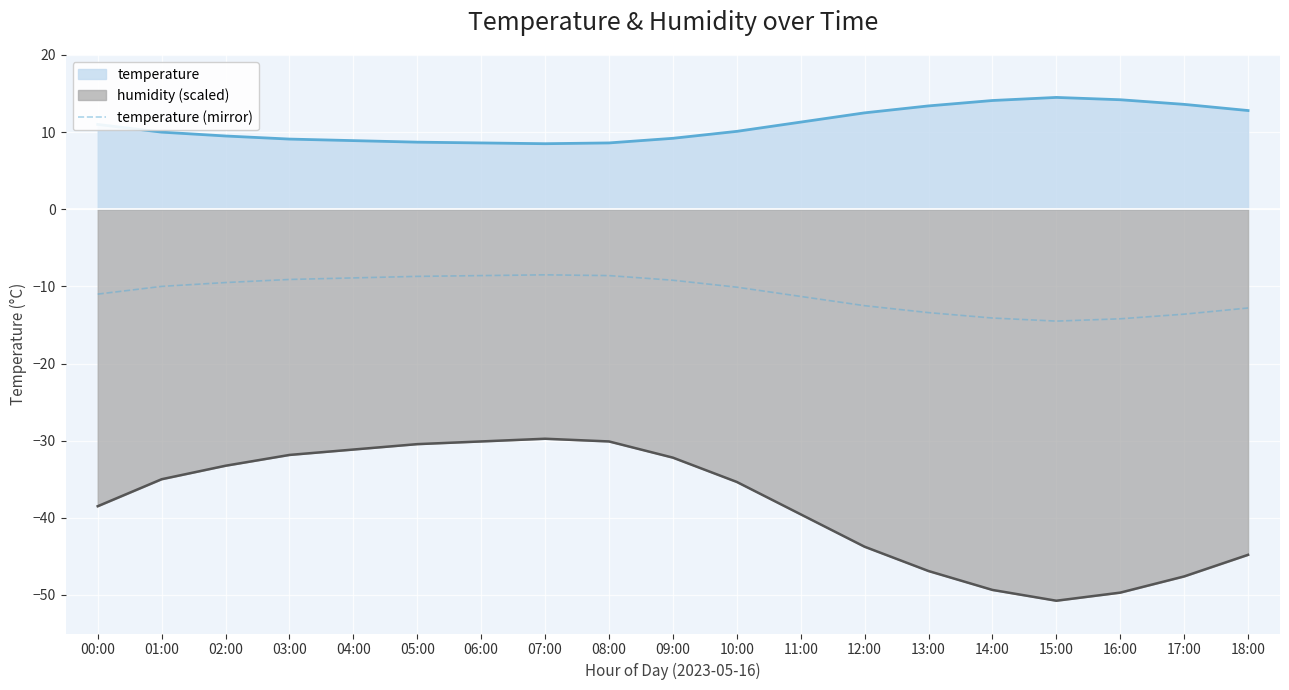

Reading right to left, transcribe all the data shown in this chart.

-12.8	-13.6	-14.2	-14.5	-14.1	-13.4	-12.5	-11.3	-10.1	-9.2	-8.6	-8.5	-8.6	-8.7	-8.9	-9.1	-9.5	-10.0	-11.0